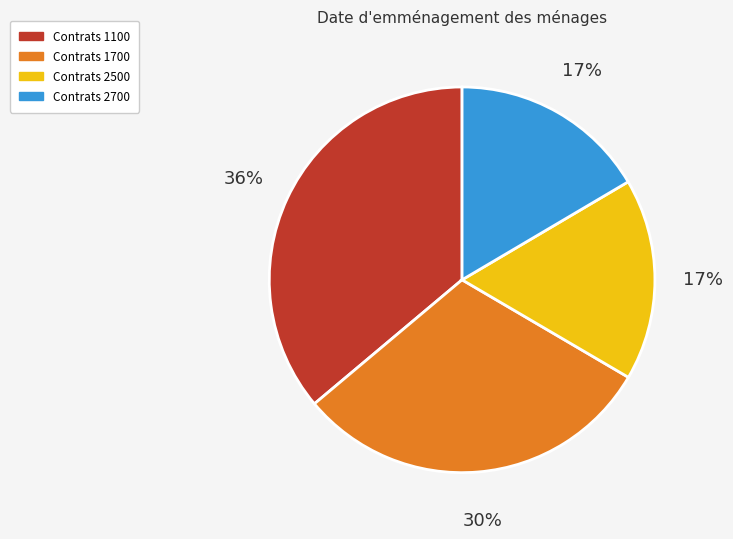

Count the number of slices in the pie.

4